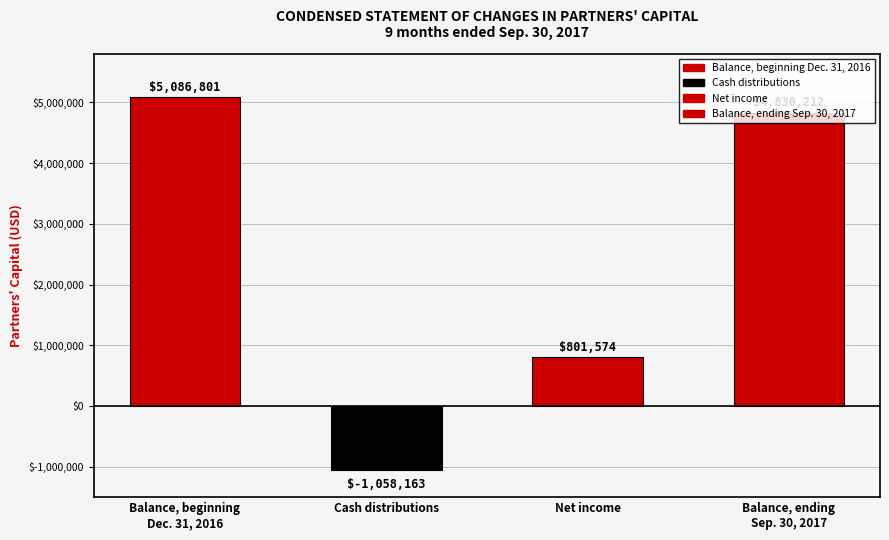

The value at Balance, beginning
Dec. 31, 2016 is 5086801. True or false?

True